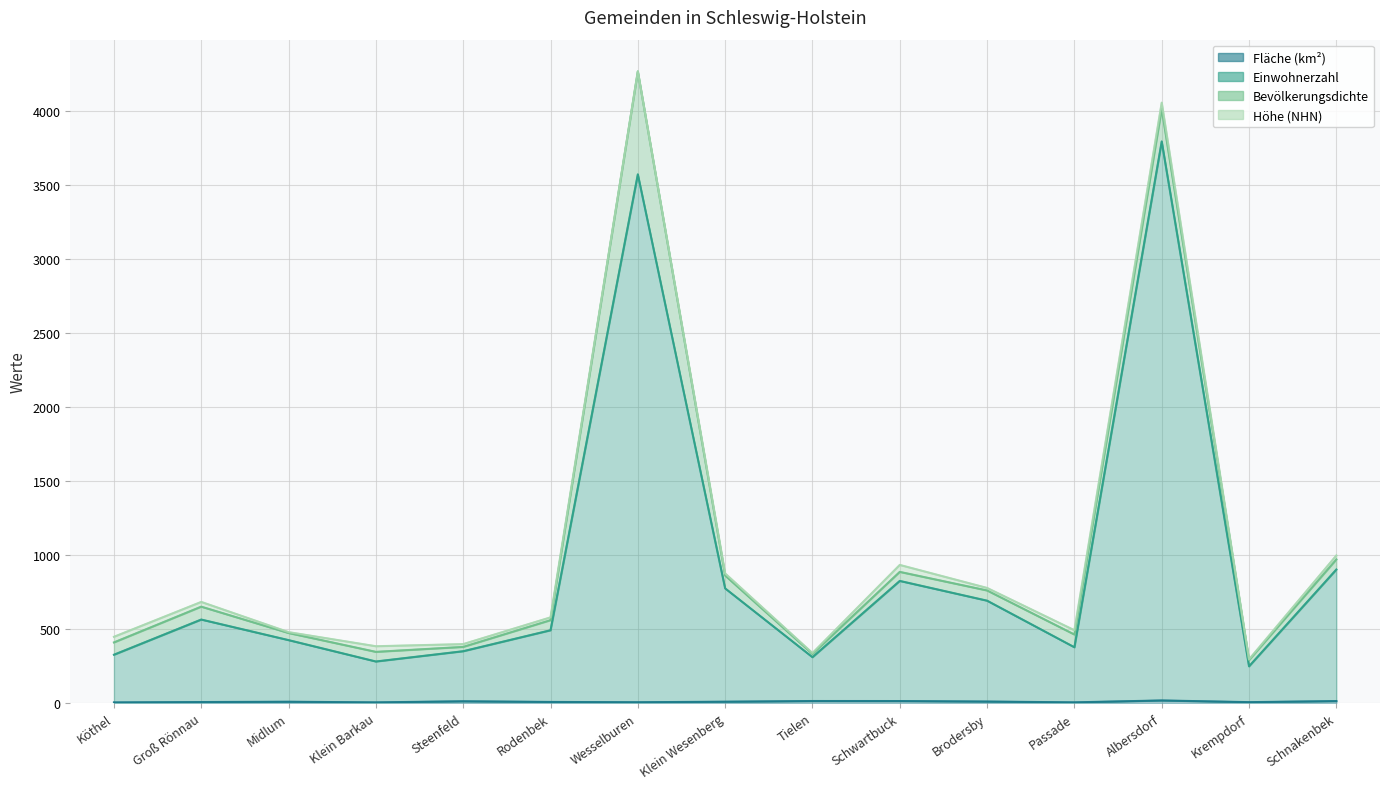

True or false: Fläche (km²) and Einwohnerzahl cross at least once.

False